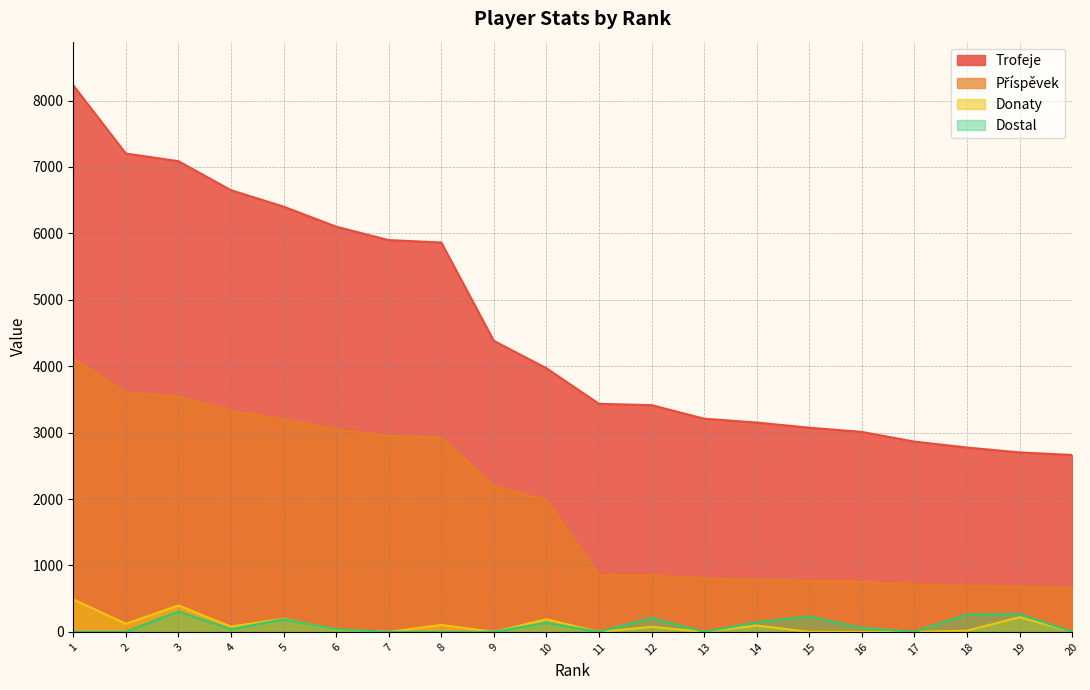

How many series are shown in this chart?

4